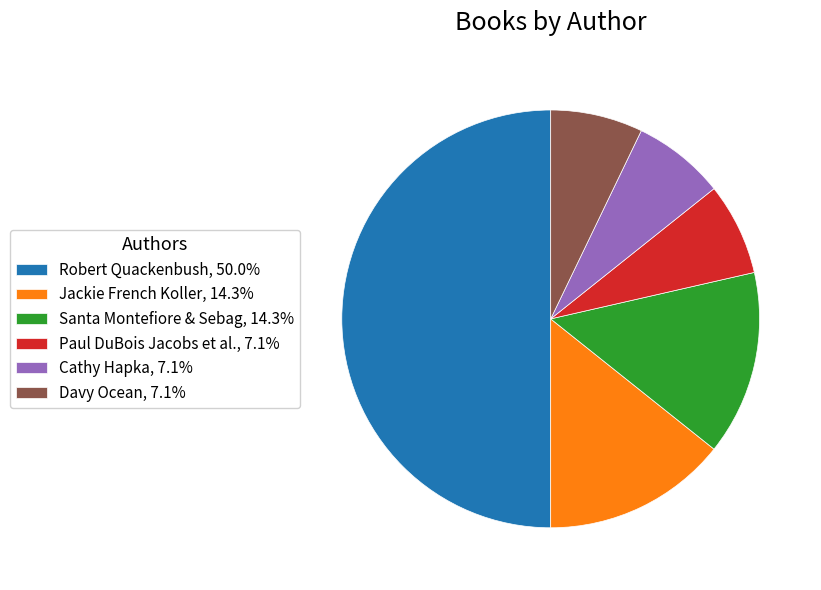

Is the sum of Paul DuBois Jacobs et al., 7.1% and Santa Montefiore & Sebag, 14.3% greater than half?

No